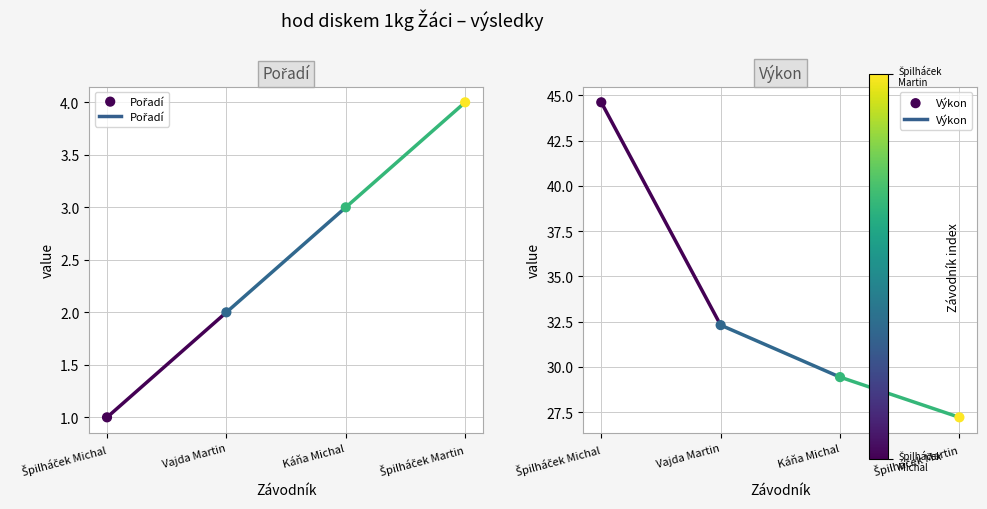

At which category is the sum across all series the highest?

Špilháček Michal